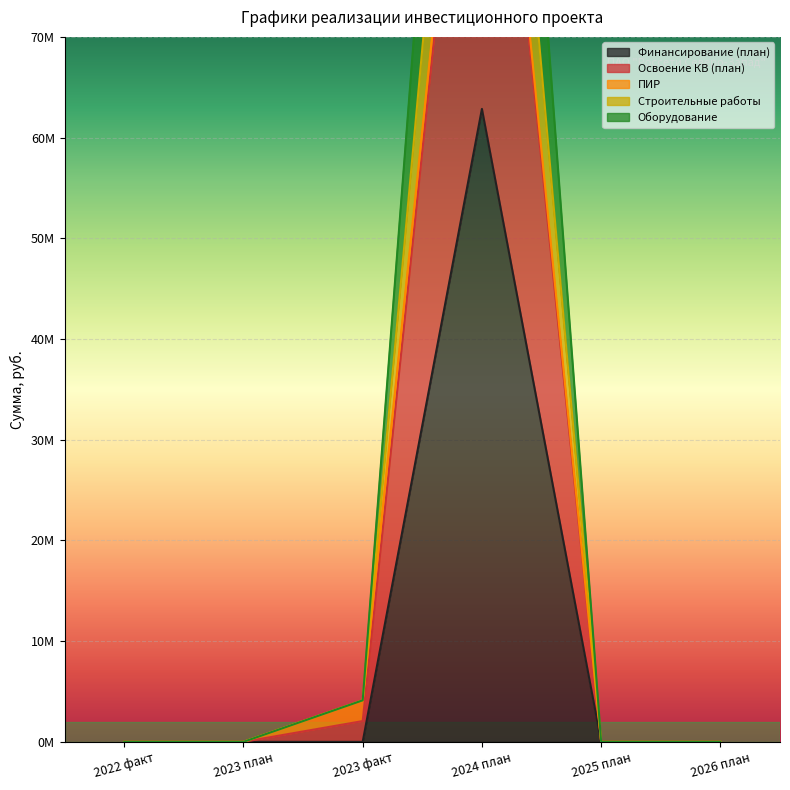

How many data points does each series have?

6